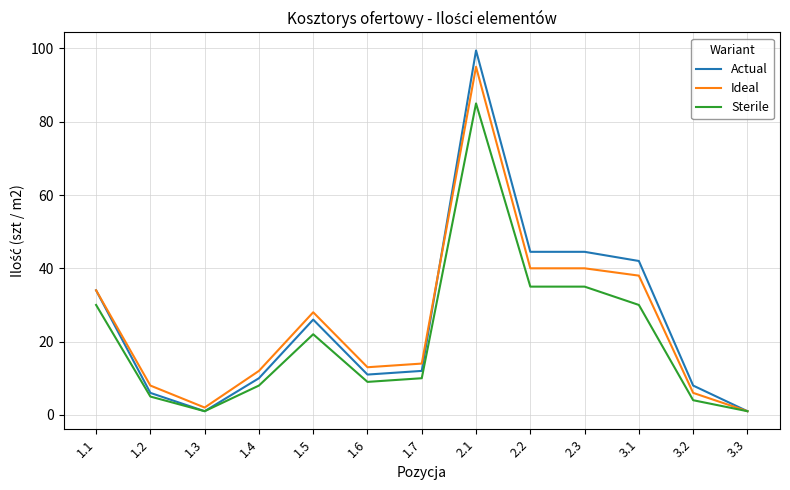

Which series has the largest range (max minus min)?

Actual